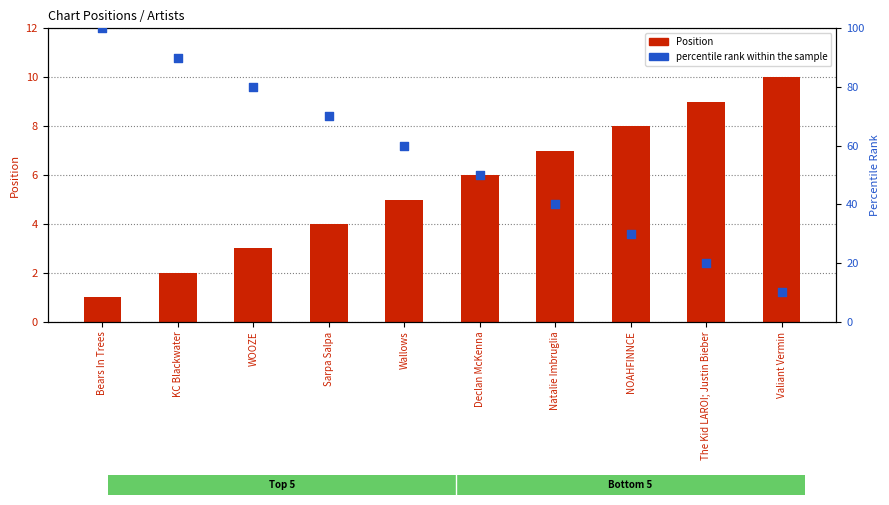

Which series reaches the minimum Y coordinate?

Position